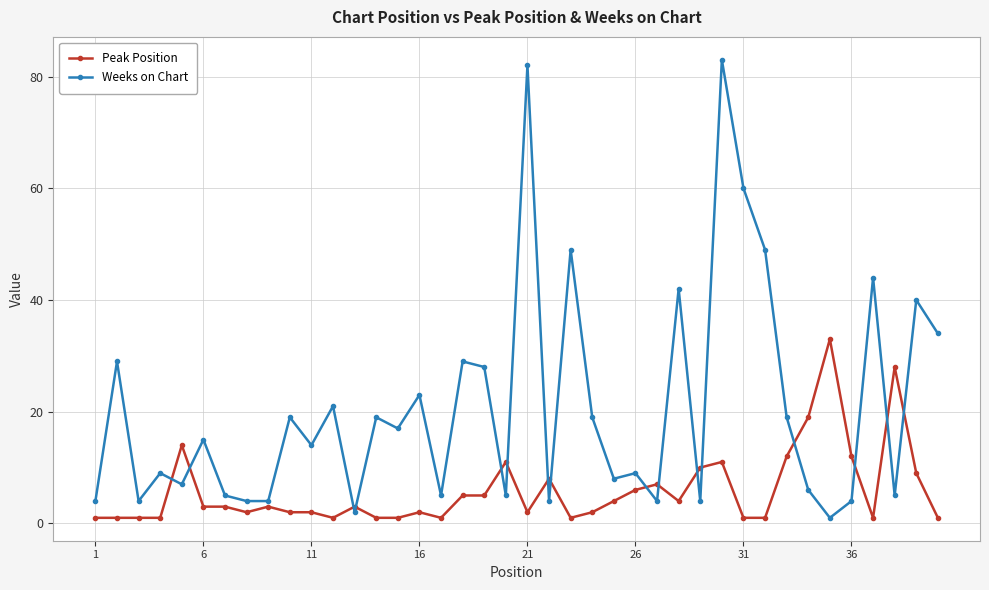

True or false: Weeks on Chart has more than 1 interior local peaks.

True